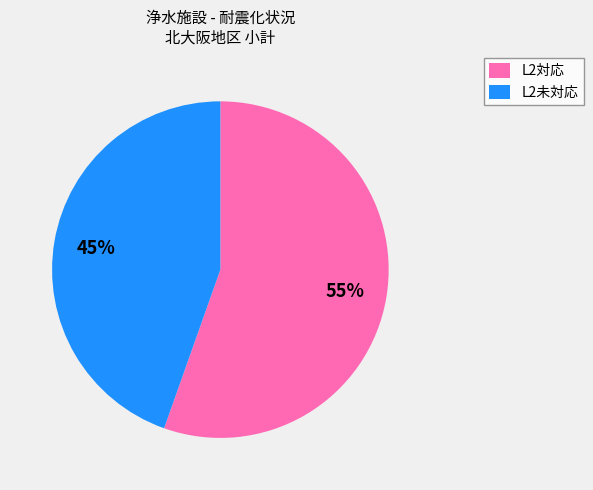

To the nearest percent, what is the average slice percentage?

50%